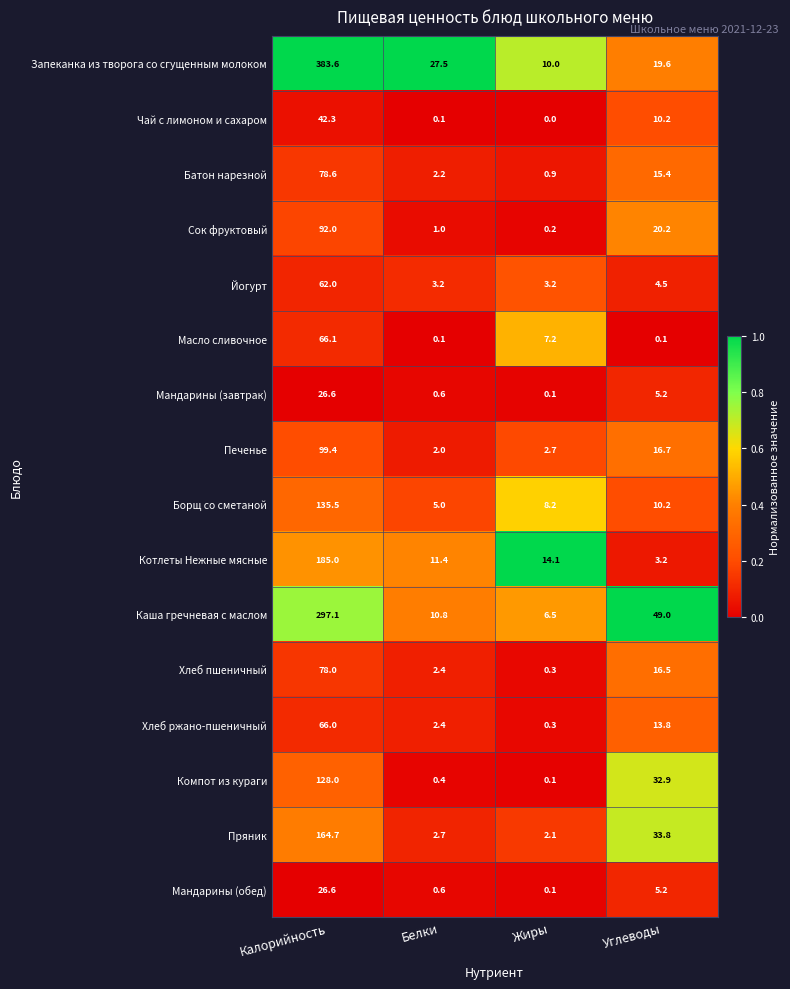

How many distinct data groups are displayed?

16